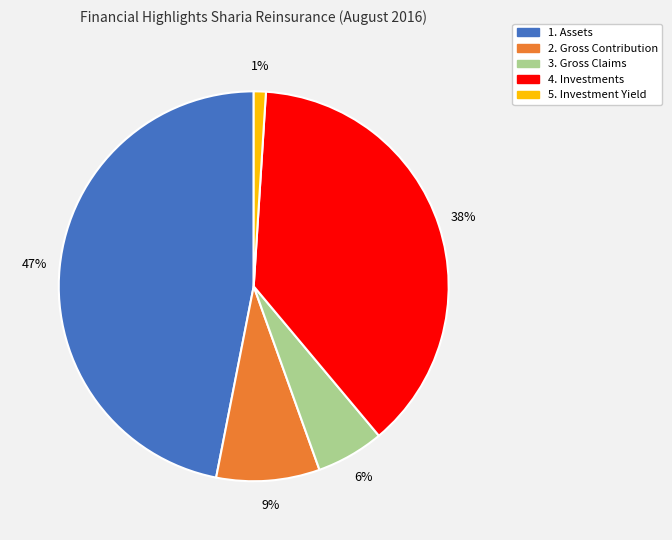

True or false: 3. Gross Claims accounts for 1% of the total.

False